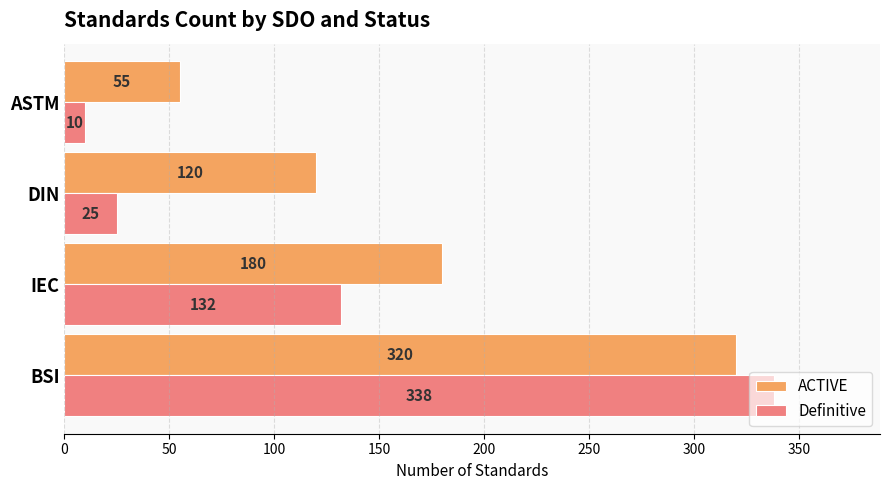

What is the highest value of the Definitive series?

338